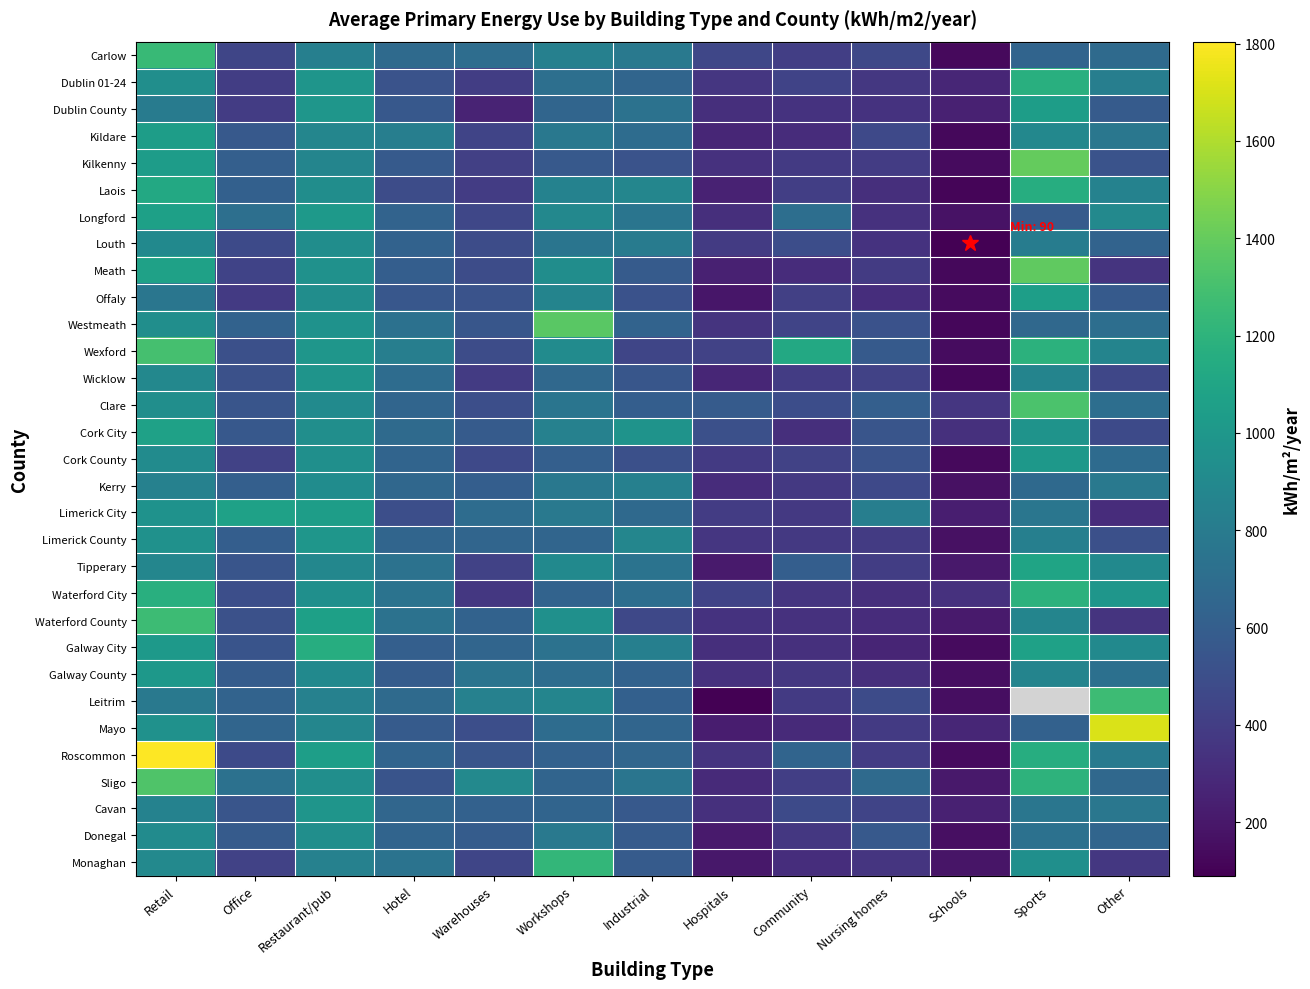

Where is Dublin 01-24 nearest to the value 723?

Workshops